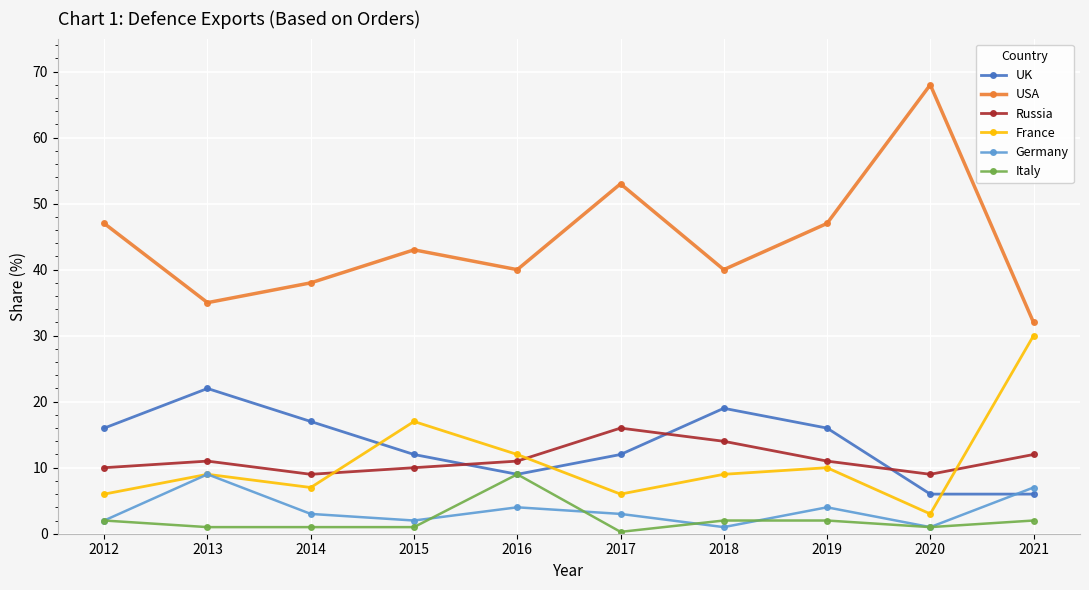

True or false: Germany has more than 1 interior local peaks.

True